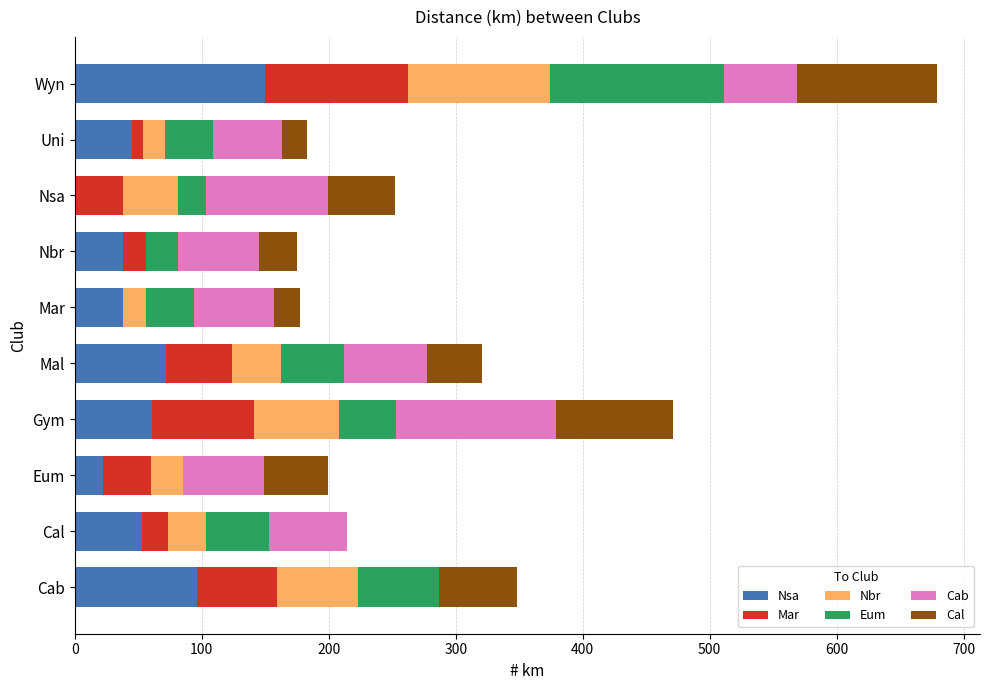

How many distinct data groups are displayed?

6